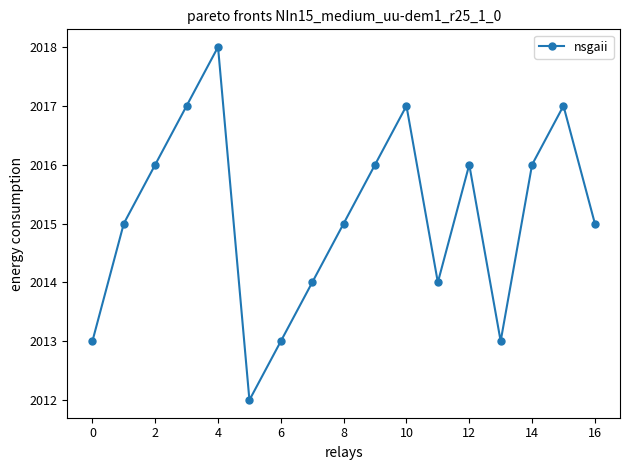

What is the sum of all values?

34257